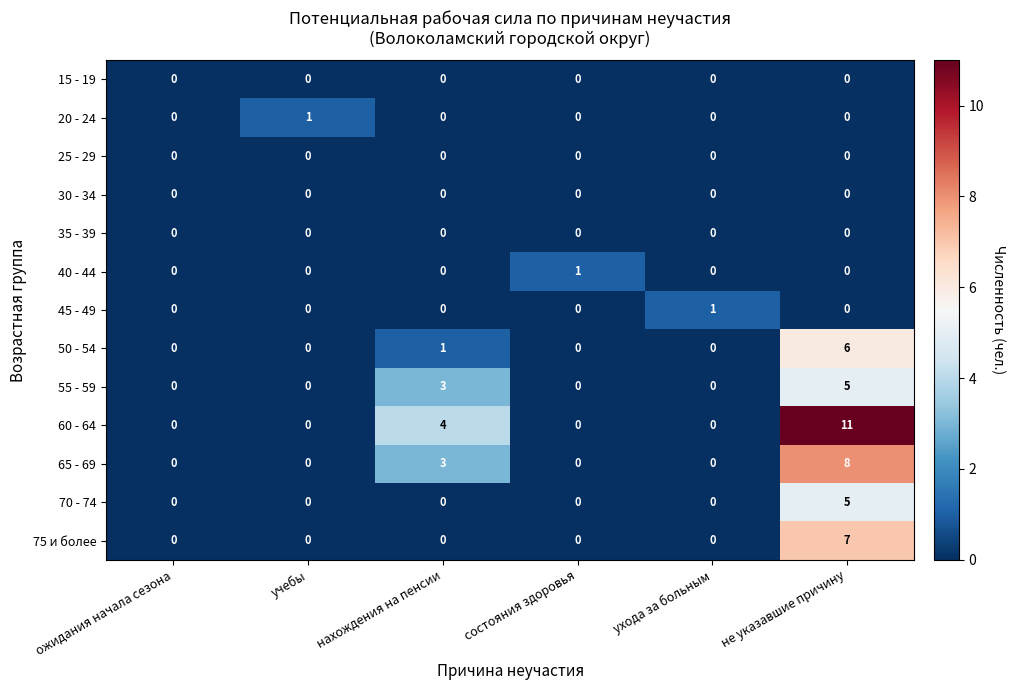

The 75 и более series shows 7 at не указавшие причину. True or false?

True